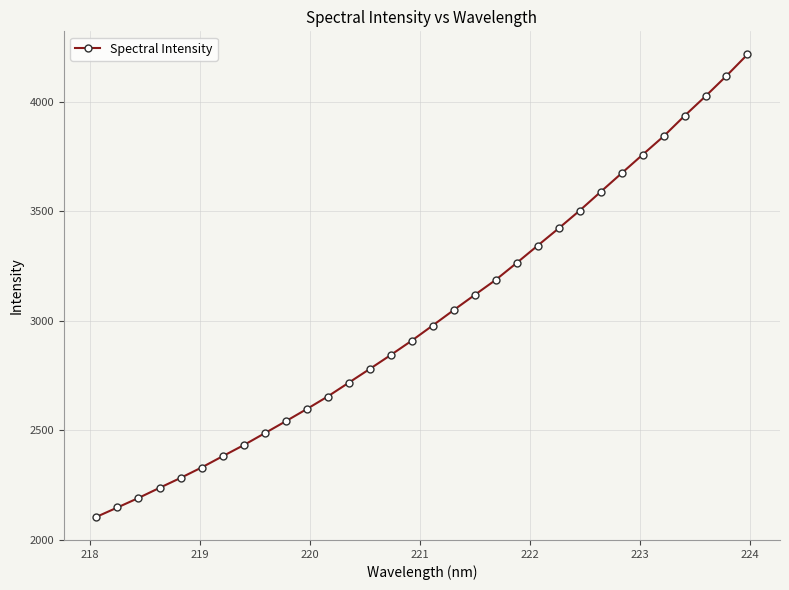

What is the smallest value displayed?

2105.1